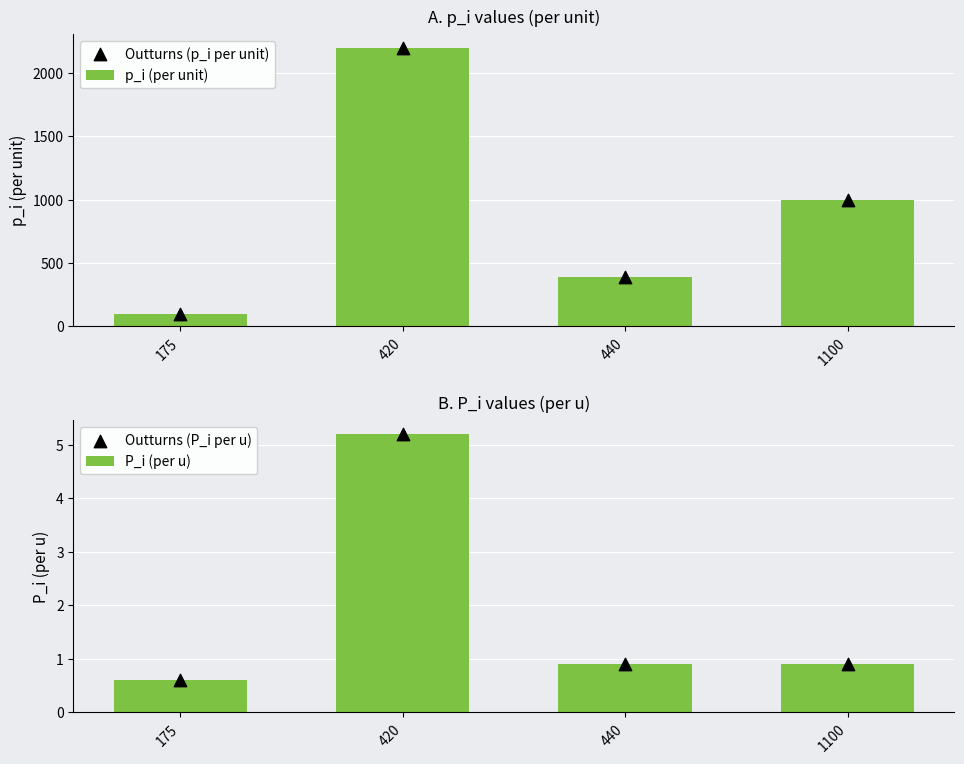

What are all the series names shown in the legend?

p_i (per unit), Outturns (p_i per unit), P_i (per u), Outturns (P_i per u)